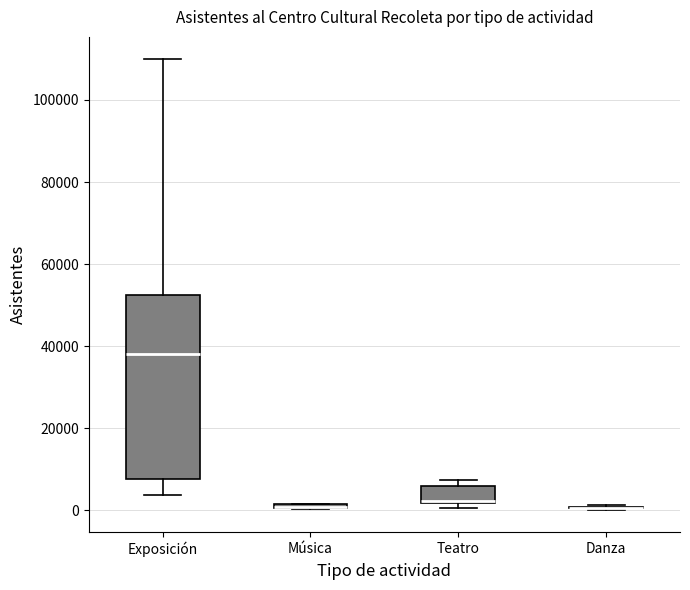

Where is the upper edge of the box for Teatro on the y-axis? The values are not printed on the chart, so give them approximately, as read against the axis.

6000